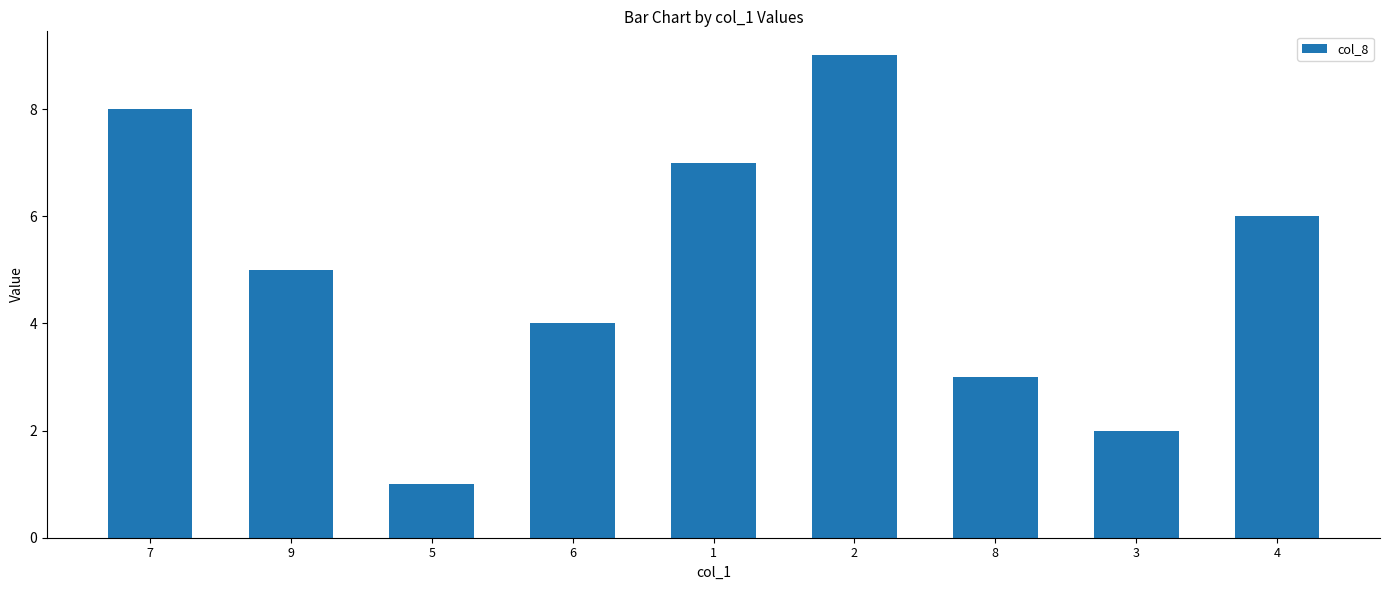

Where is the data nearest to the value 5?

9